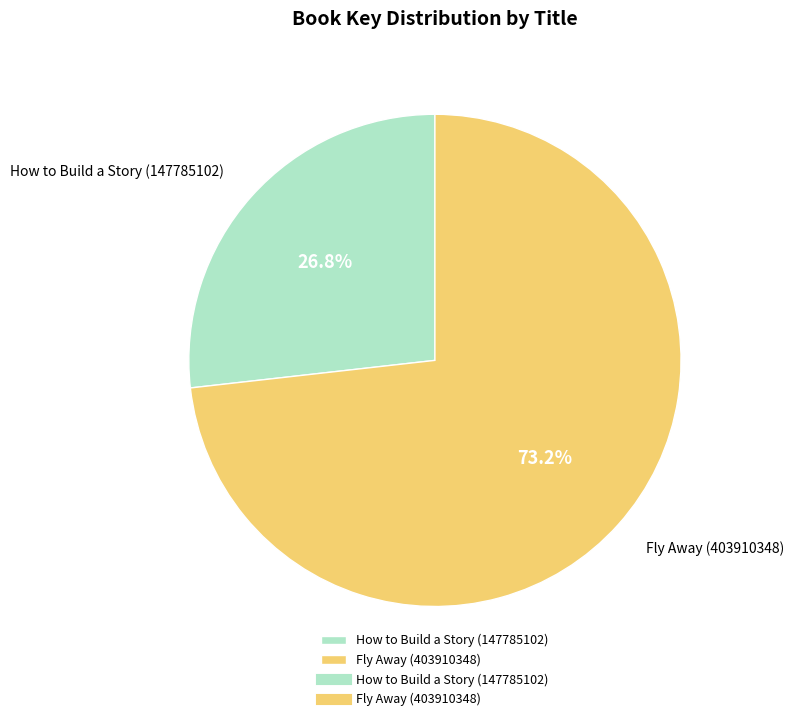

What is the largest slice in the pie chart?

Fly Away (403910348)